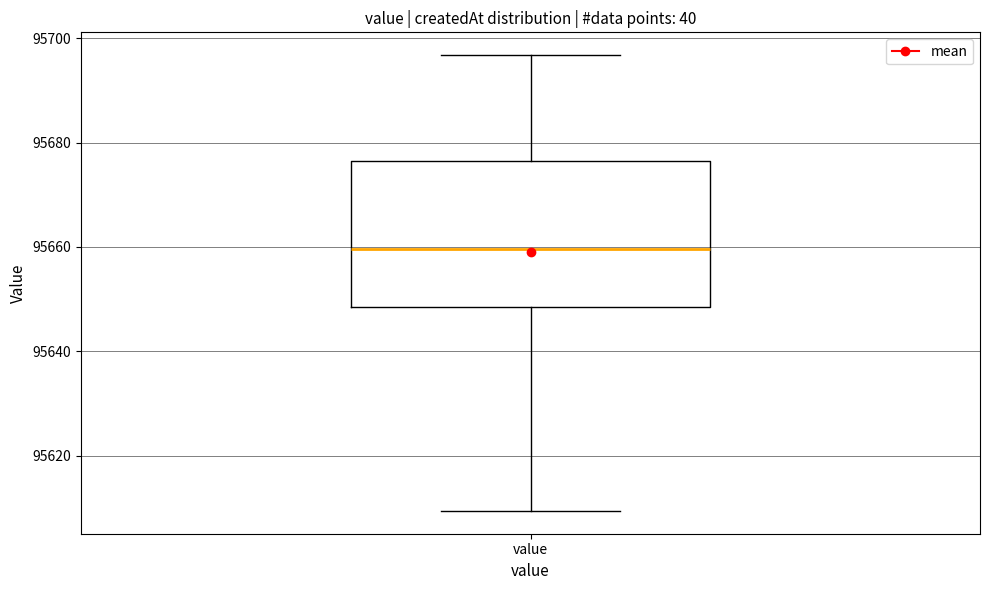

Where does the lower whisker of the box for value end on the y-axis? The values are not printed on the chart, so give them approximately, as read against the axis.

95610